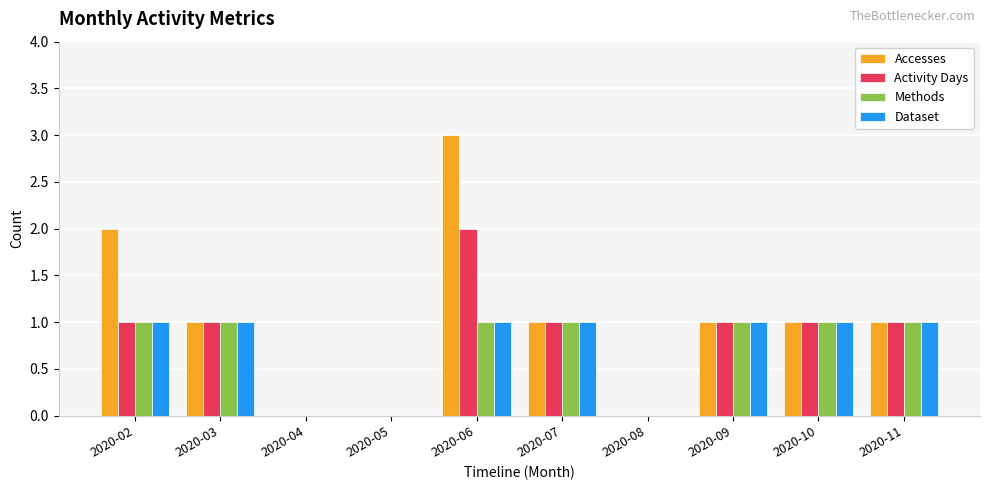

The value of Activity Days at 2020-02 is 1. True or false?

True